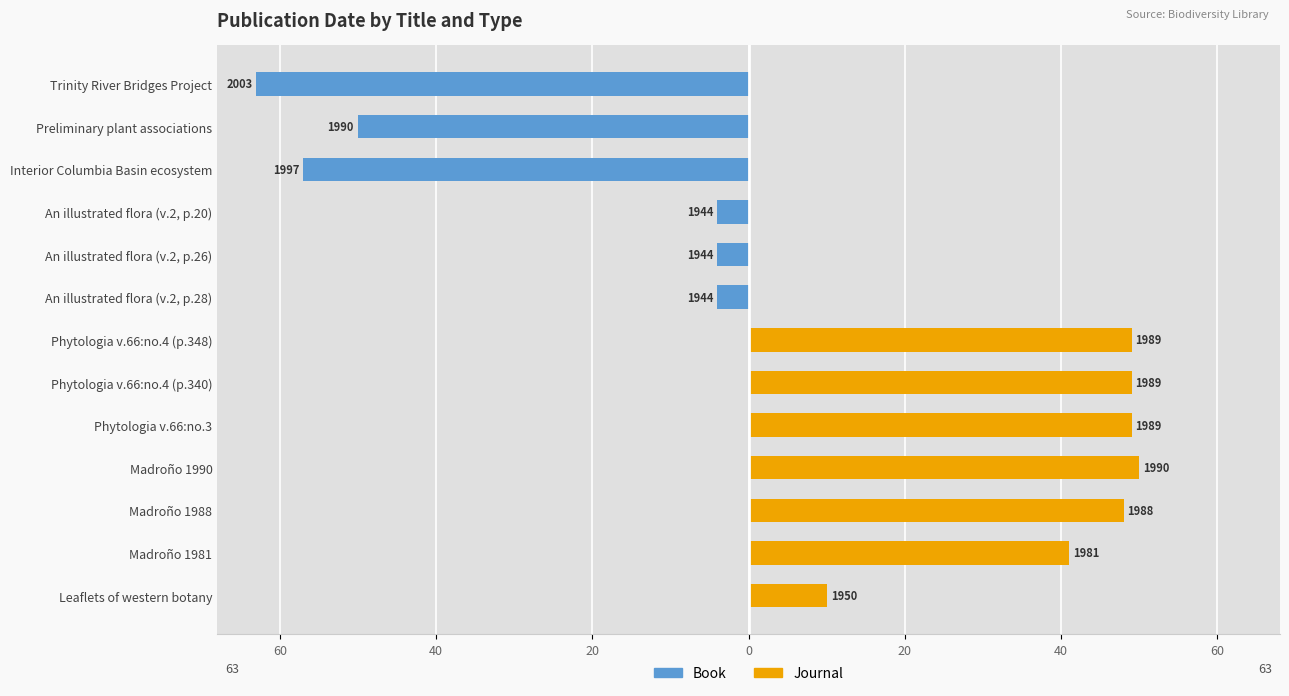

What are all the series names shown in the legend?

Book, Journal